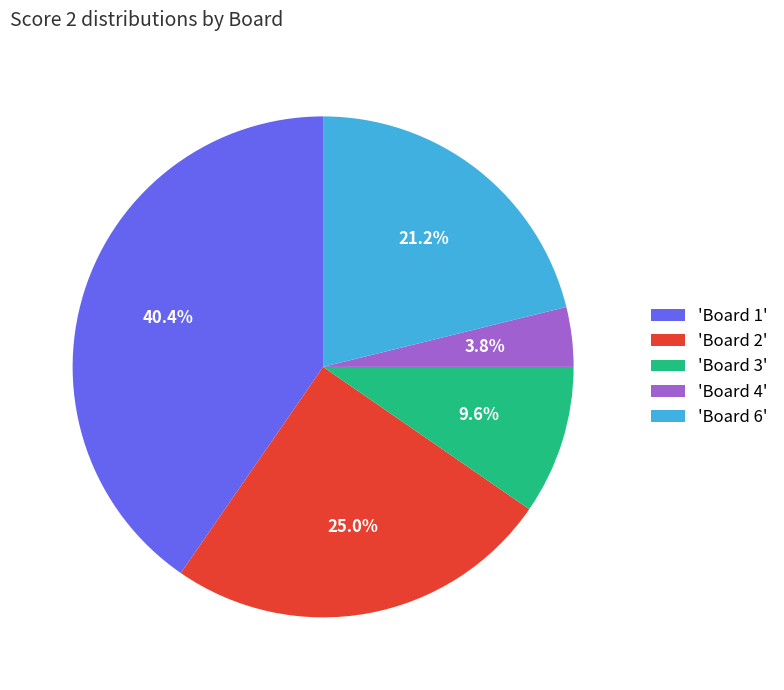

What is the total percentage of 'Board 3' and 'Board 2'?

34.6%